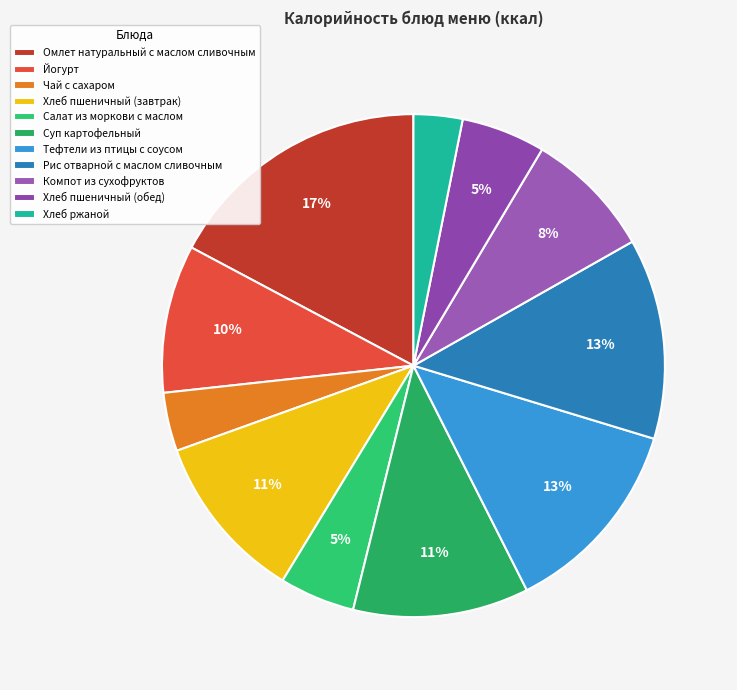

What is the largest slice in the pie chart?

Омлет натуральный с маслом сливочным